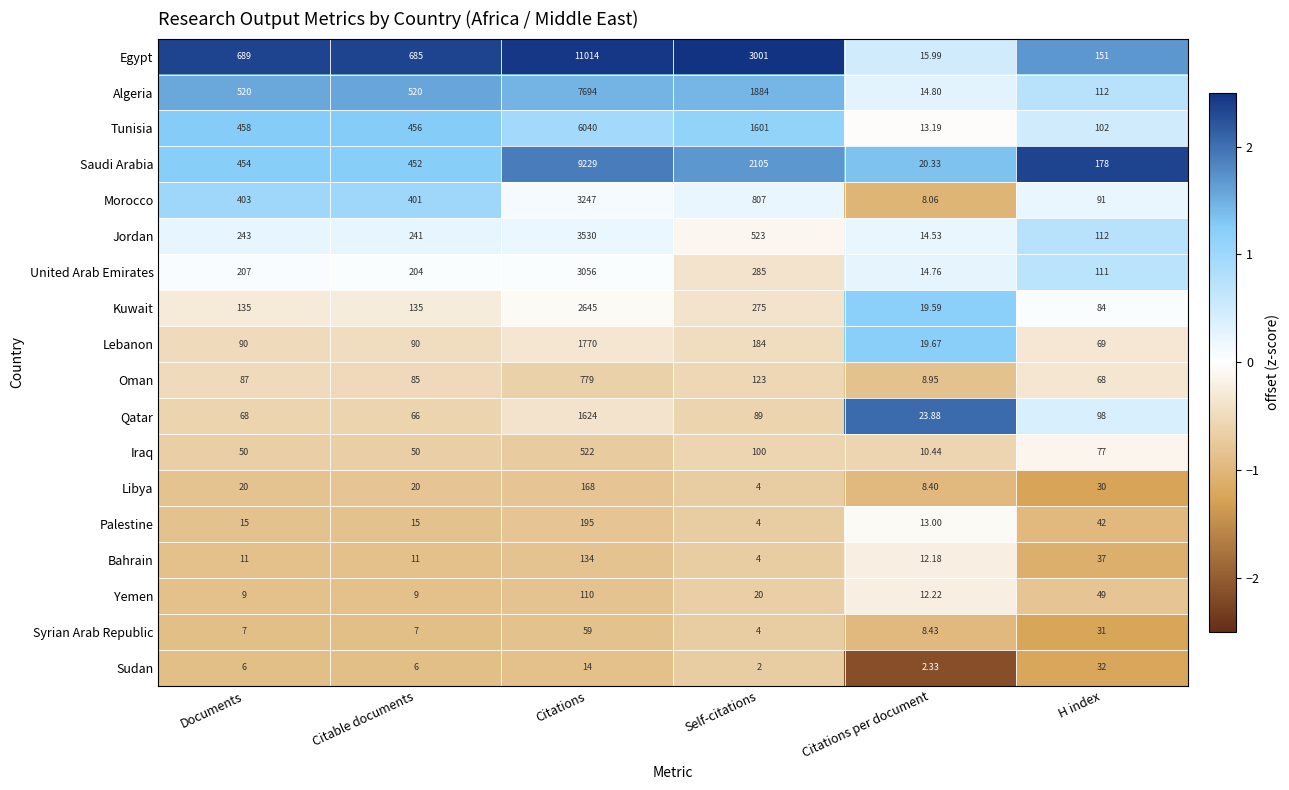

Between Documents and Self-citations, which series saw the biggest shift?

Egypt